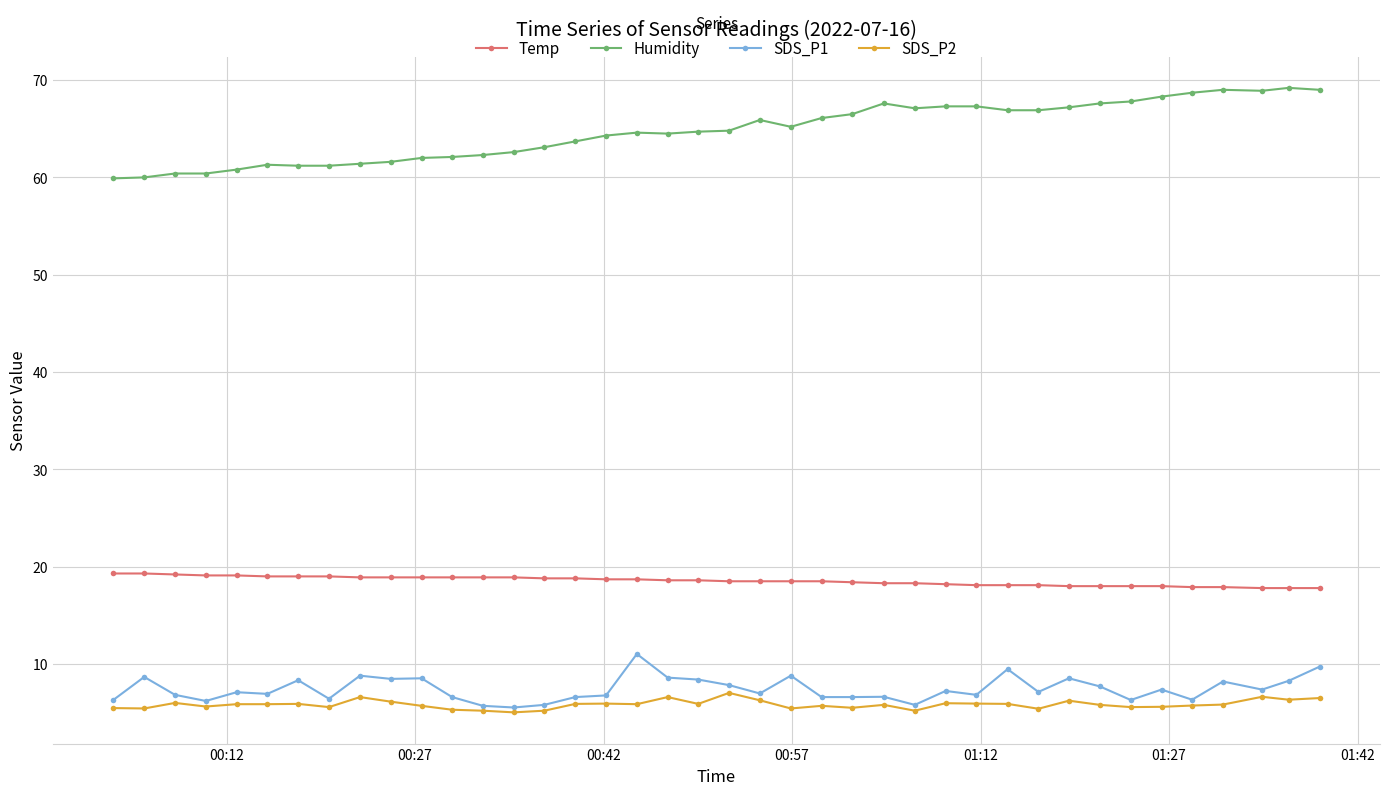

Count the number of categories in the chart.

40